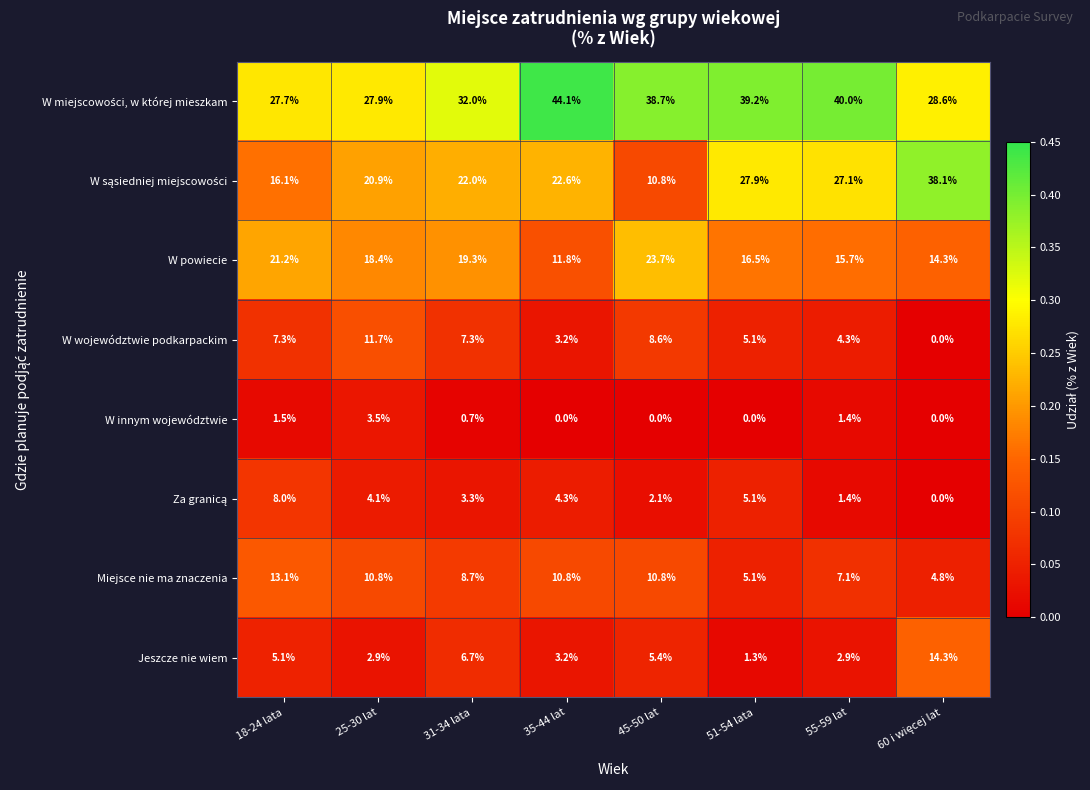

What is the total value across all series at 31-34 lata?

100.0